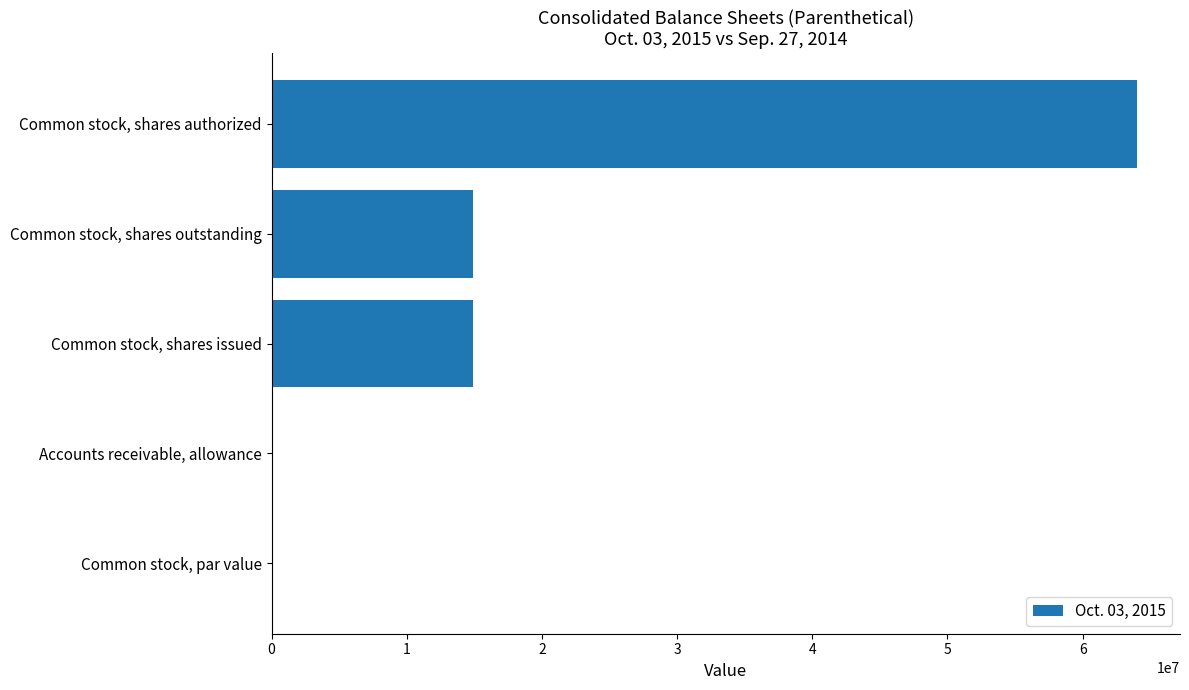

What value does the data have at Common stock, shares issued?

14932000.0